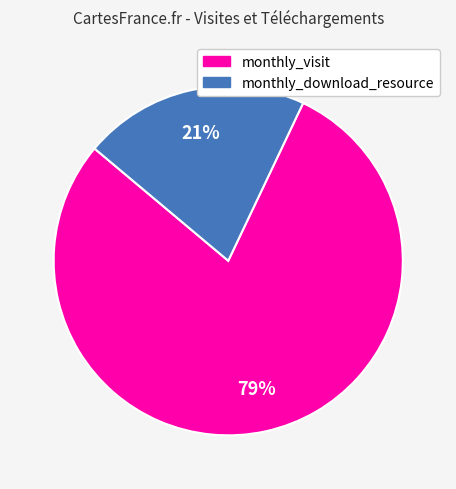

Is there a majority slice in this chart?

Yes